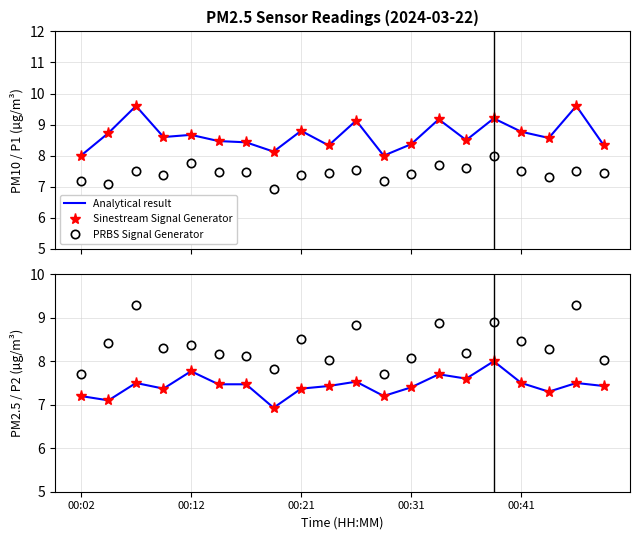

Which series has the widest spread of values?

Analytical result